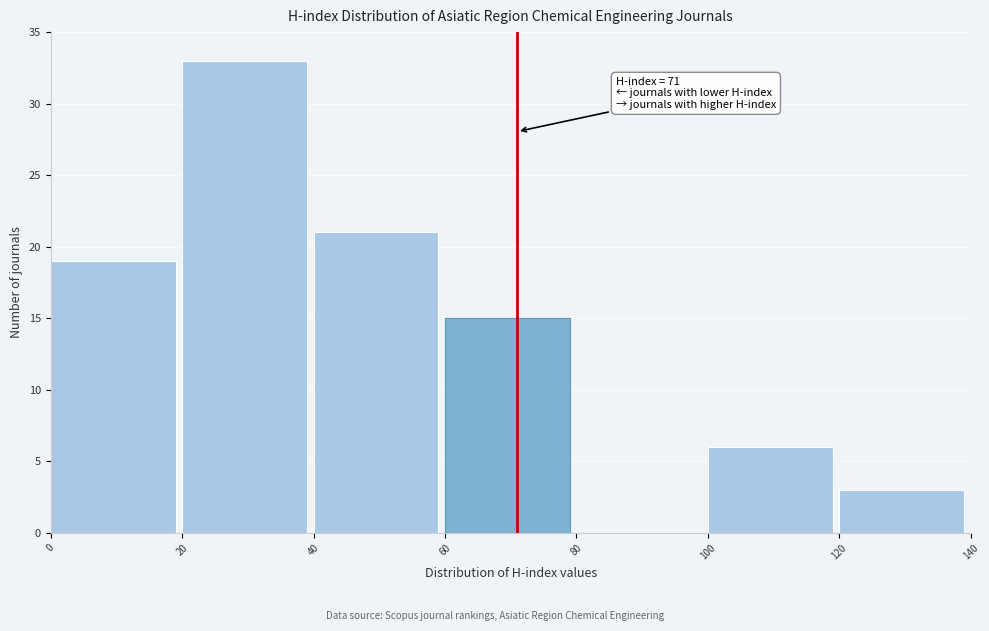

Which range on the x-axis has the tallest bar?

20 to 40